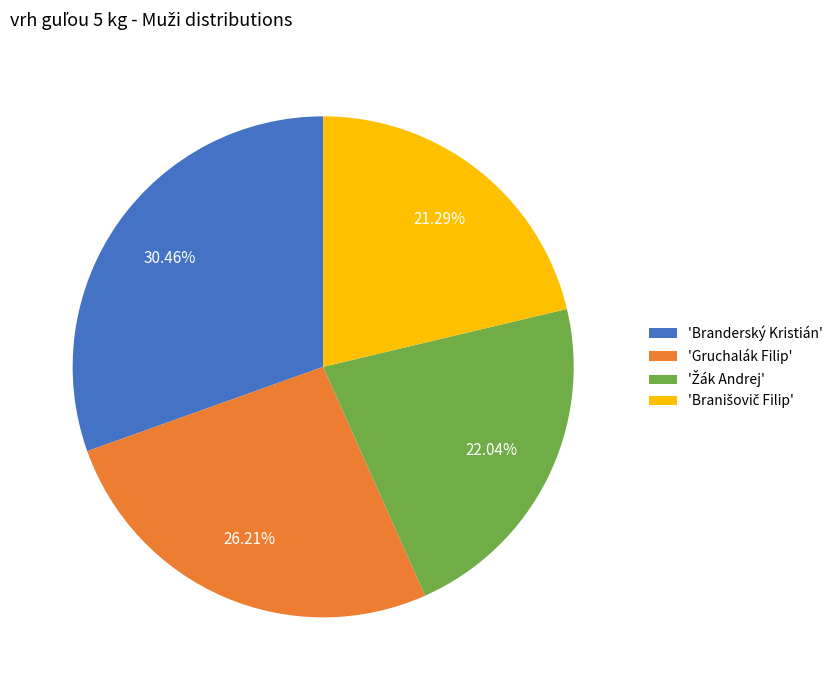

Is there any slice that represents more than half of the pie?

No